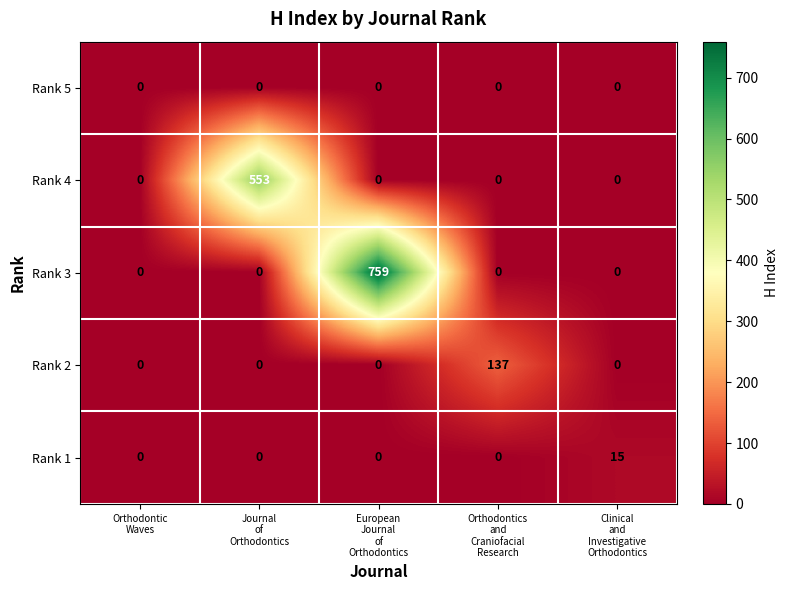

What is the greatest value displayed?

759